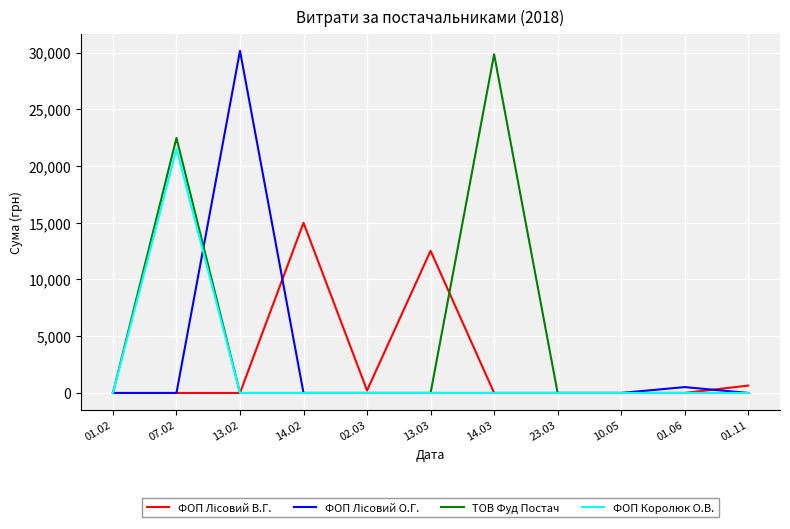

What is the maximum value for ТОВ Фуд Постач?

29844.3